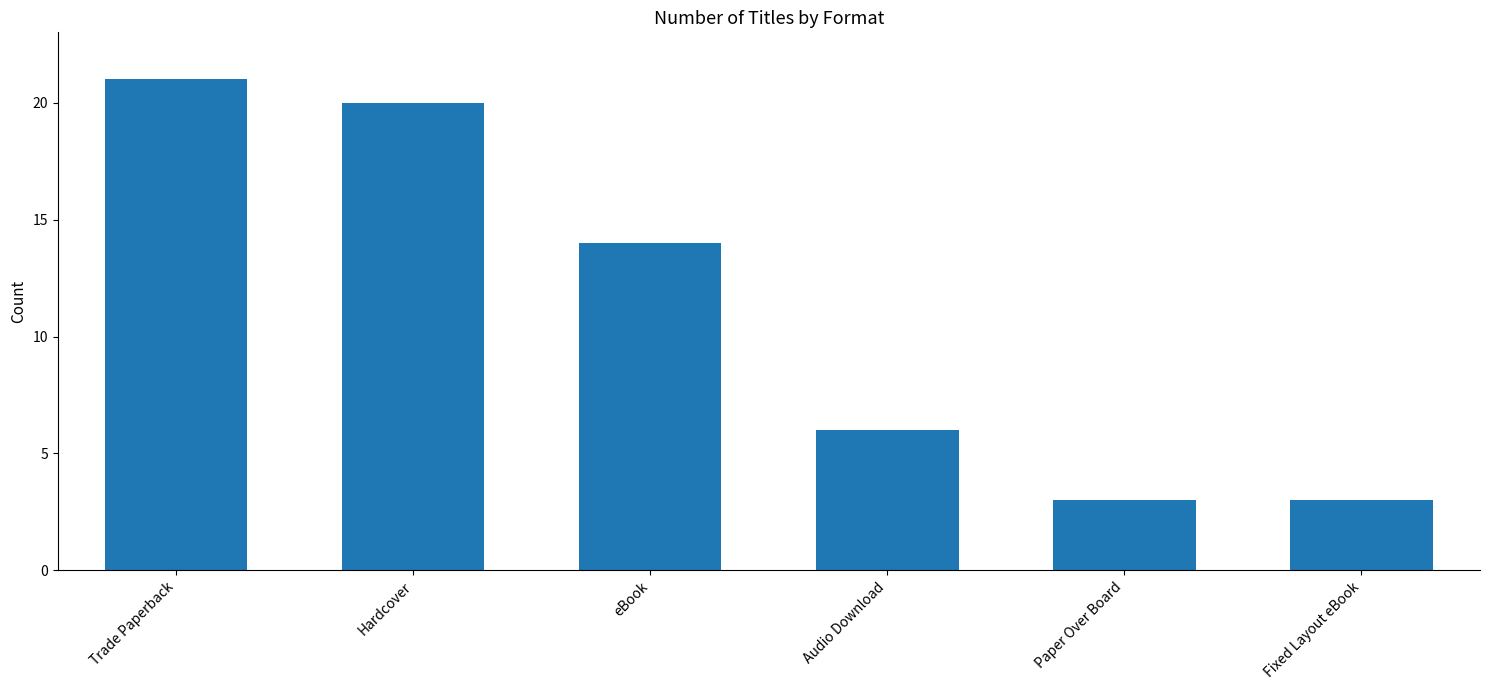

Count the number of data series in this chart.

1